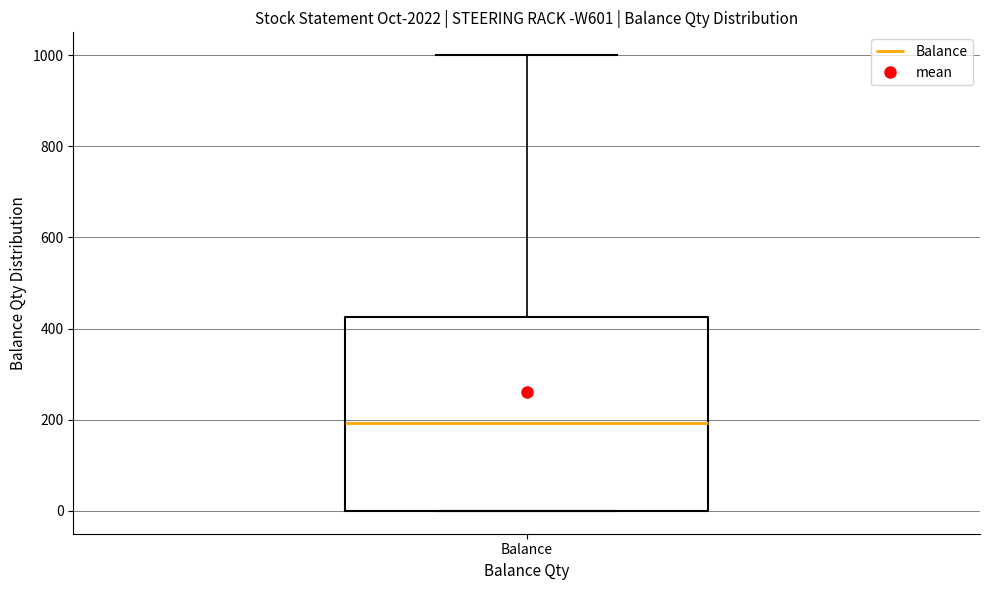

Transcribe this box plot: give where the median line is, the range the box spans, and where the two whiskers end, as read against the y-axis. The values are not printed on the chart, so give them approximately, as read against the axis.

median 200, box 0 to 420, whiskers 0 to 1000